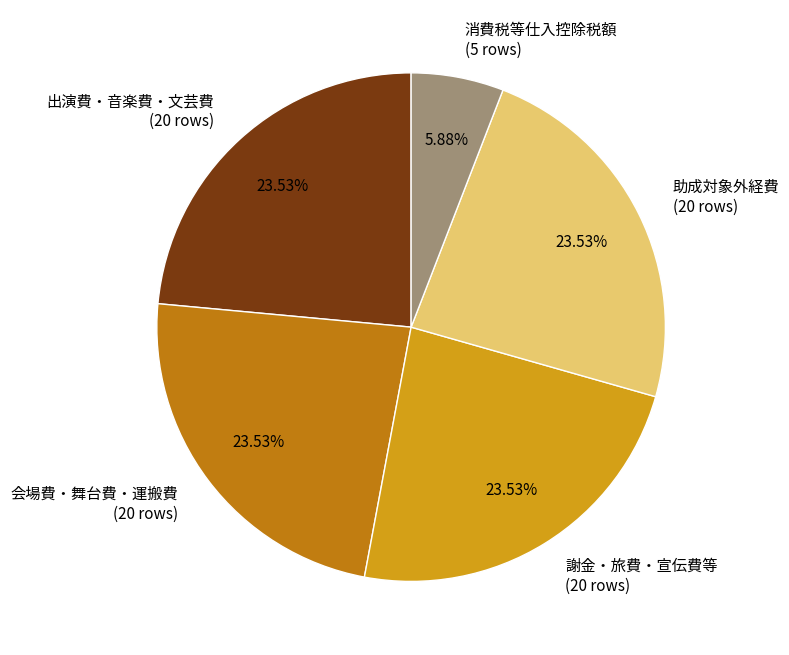

Is there a majority slice in this chart?

No